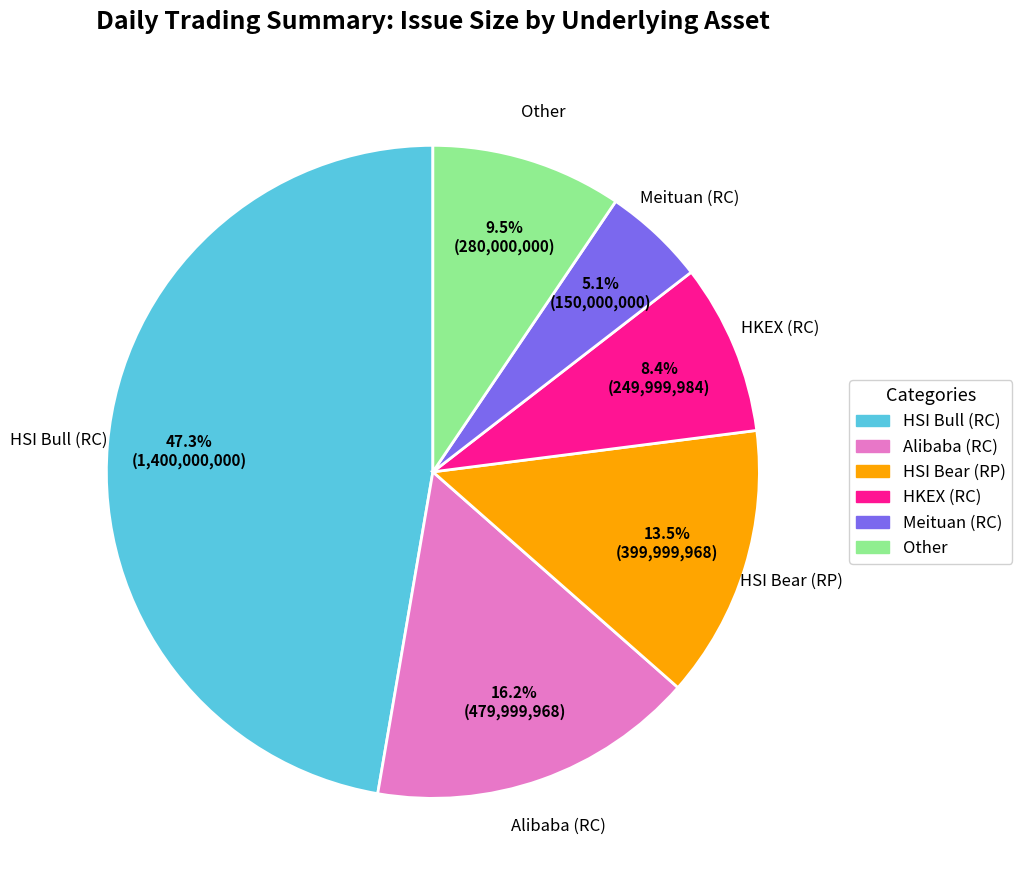

Does any single category account for the majority?

No